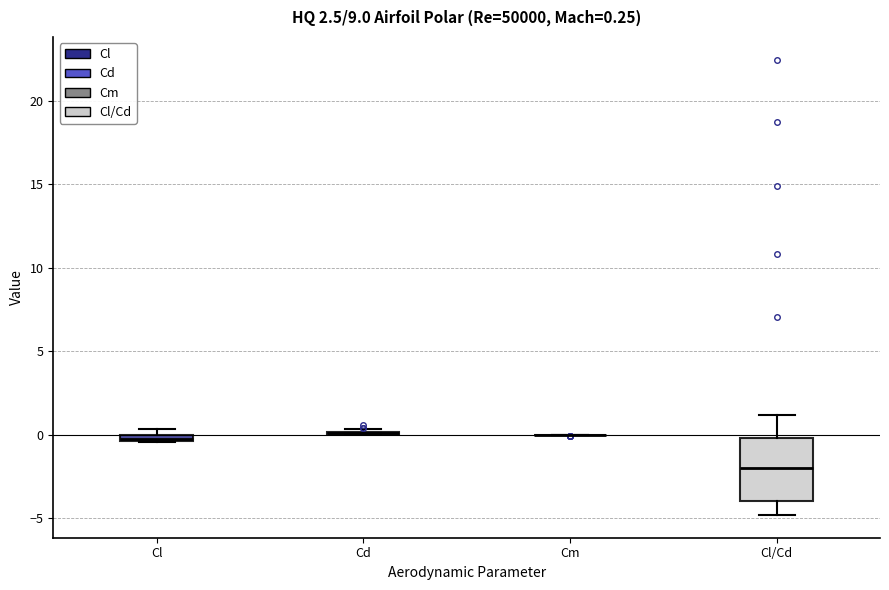

Comparing the boxes themselves (not the whiskers), which one is the tallest?

Cl/Cd